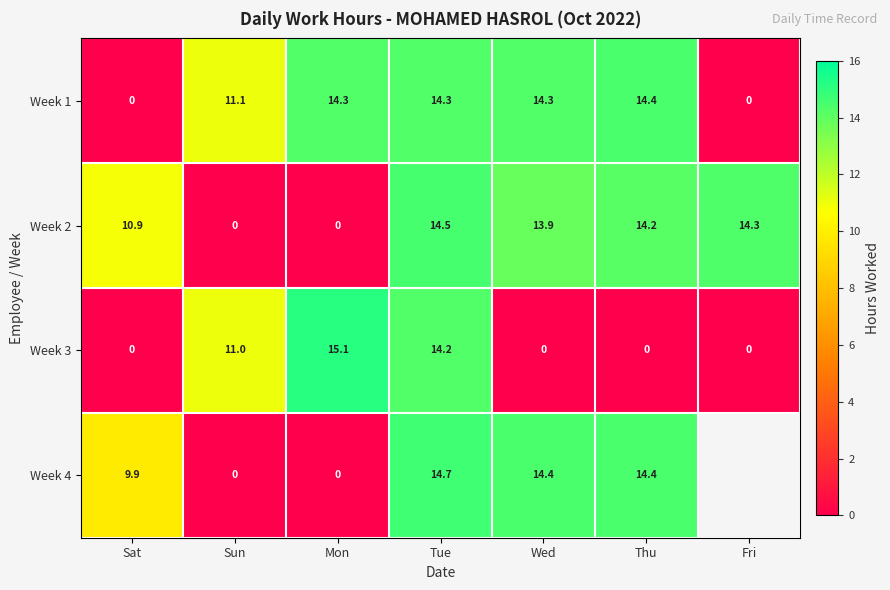

How many positive values does the Week 3 series have?

3